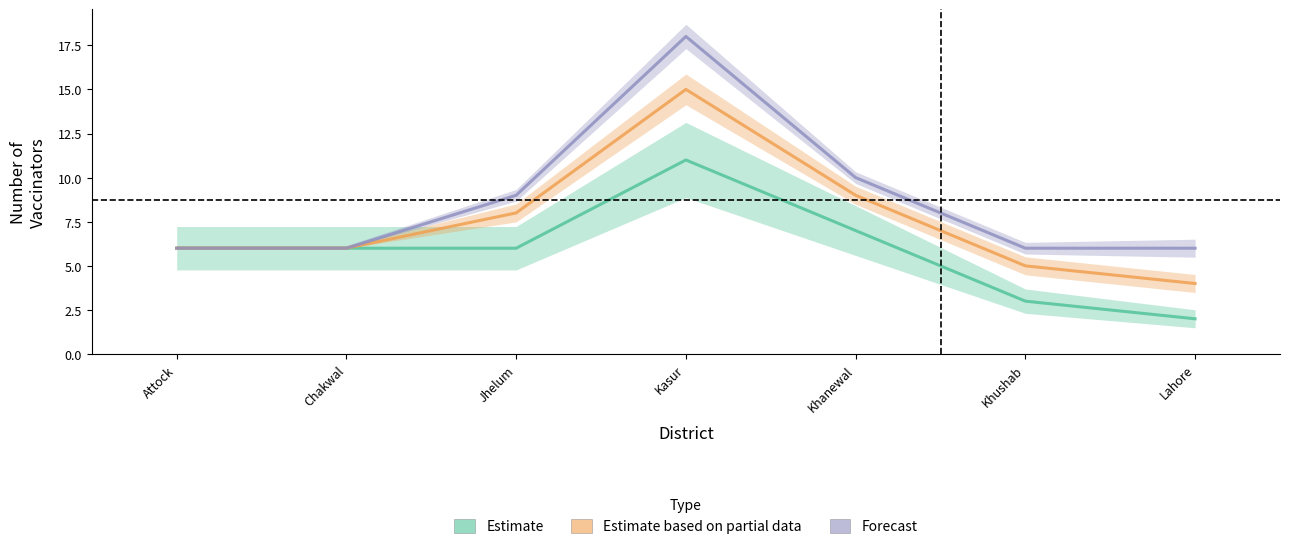

List the series in order of their overall mean, lowest first.

Estimate, Estimate based on partial data, Forecast